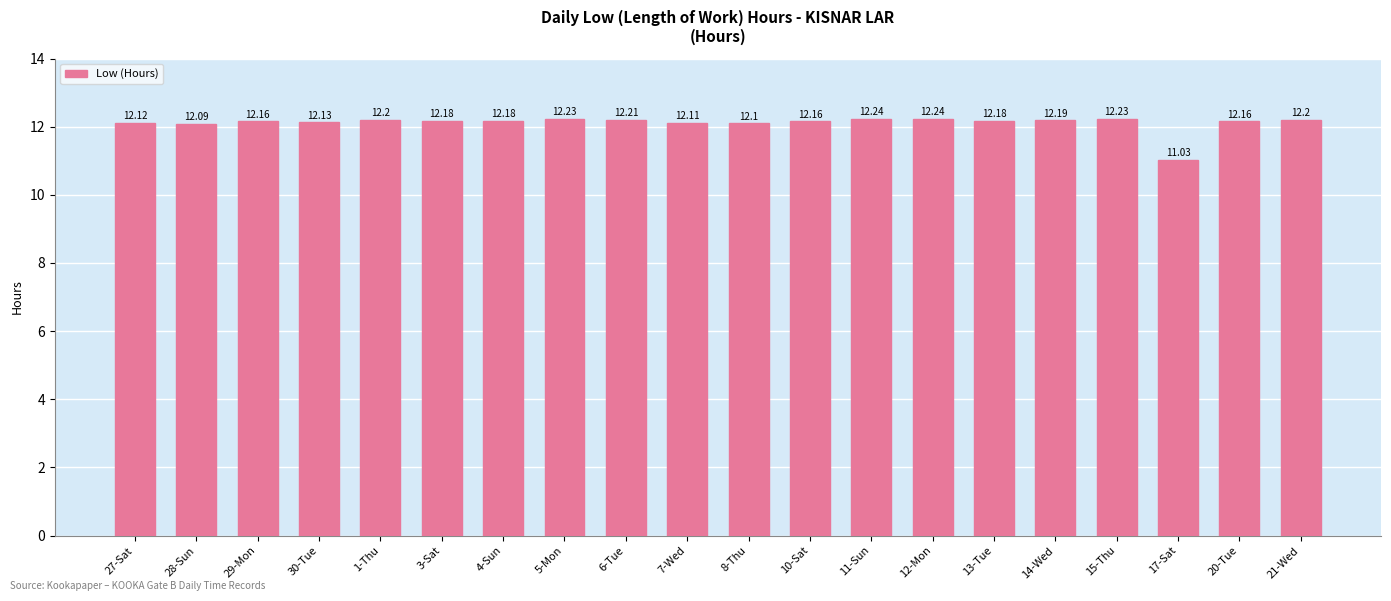

Which has a higher value, 30-Tue or 15-Thu?

15-Thu